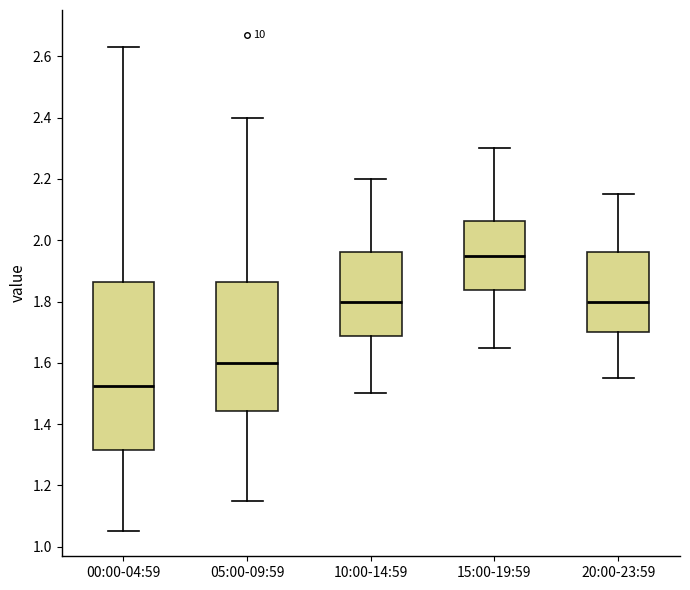

Reading left to right, transcribe this box plot: for each box, give where its median line is, the range the box spans, and where its two whiskers end, as read against the y-axis. The values are not printed on the chart, so give them approximately, as read against the axis.

00:00-04:59: median 1.52, box 1.32 to 1.86, whiskers 1.06 to 2.64
05:00-09:59: median 1.60, box 1.44 to 1.86, whiskers 1.16 to 2.40
10:00-14:59: median 1.80, box 1.68 to 1.96, whiskers 1.50 to 2.20
15:00-19:59: median 1.96, box 1.84 to 2.06, whiskers 1.66 to 2.30
20:00-23:59: median 1.80, box 1.70 to 1.96, whiskers 1.56 to 2.16